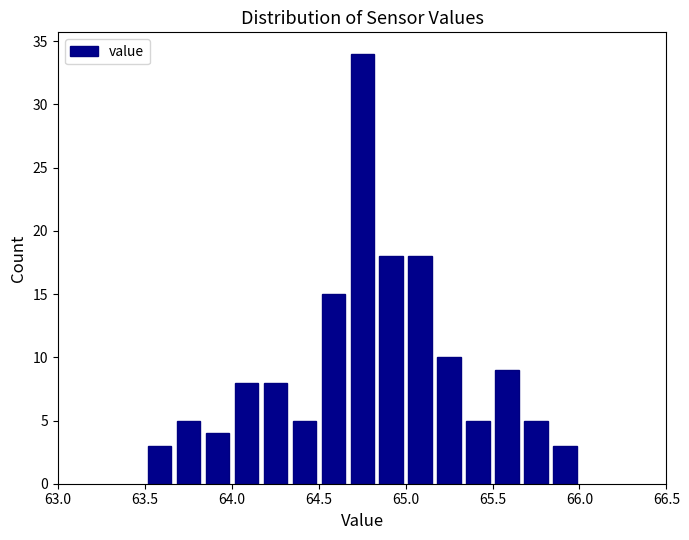

Read against the x-axis, roughly where is the centre of the tallest bar?

64.75